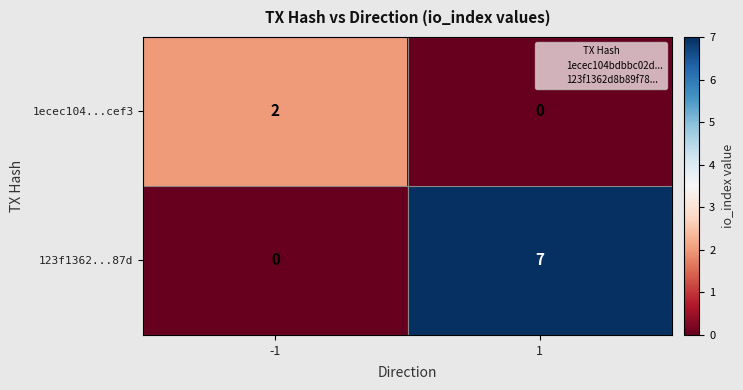

What is the spread (max minus min) of values at 1?

7